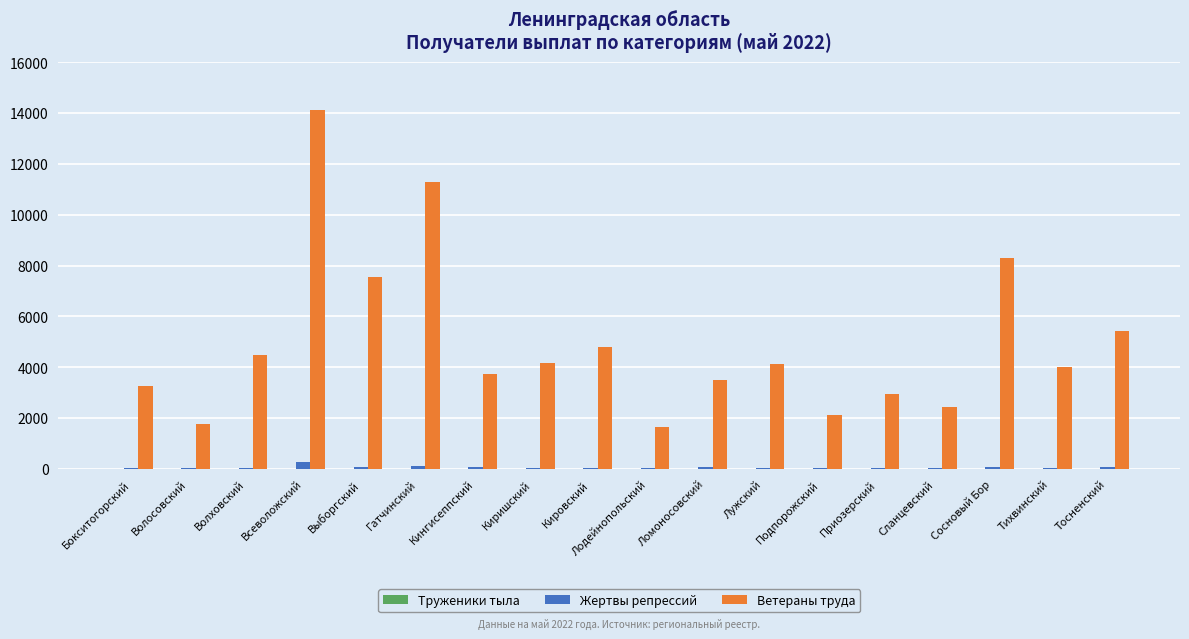

Which category has the highest value across all series?

Всеволожский